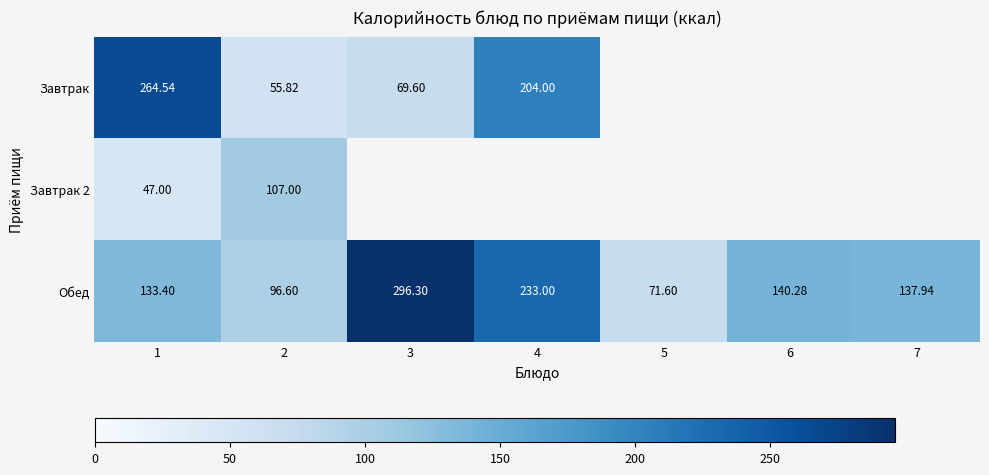

Is the value of Обед at 4 greater than the value of Завтрак at 2?

Yes